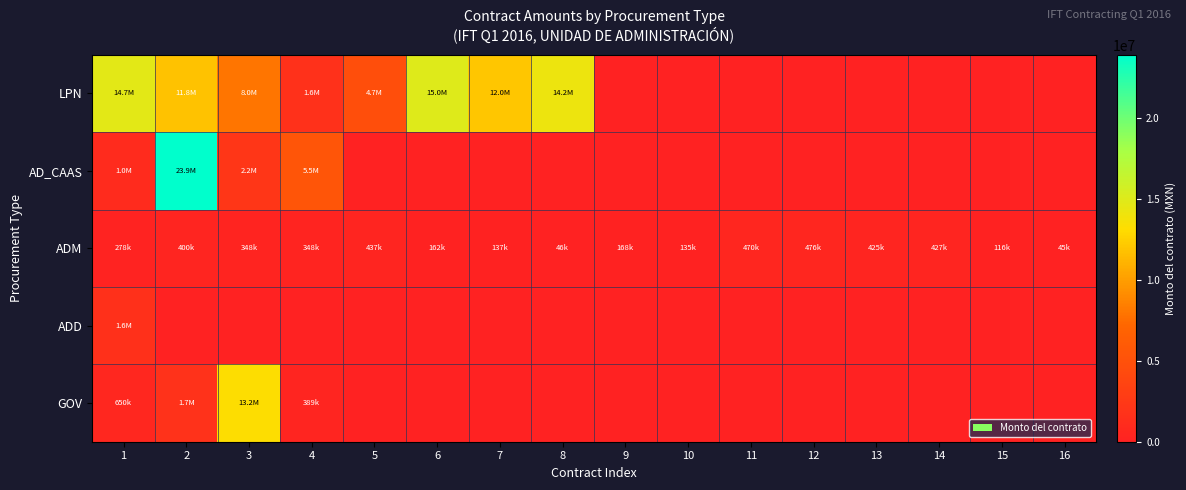

At which category is the sum across all series the highest?

2